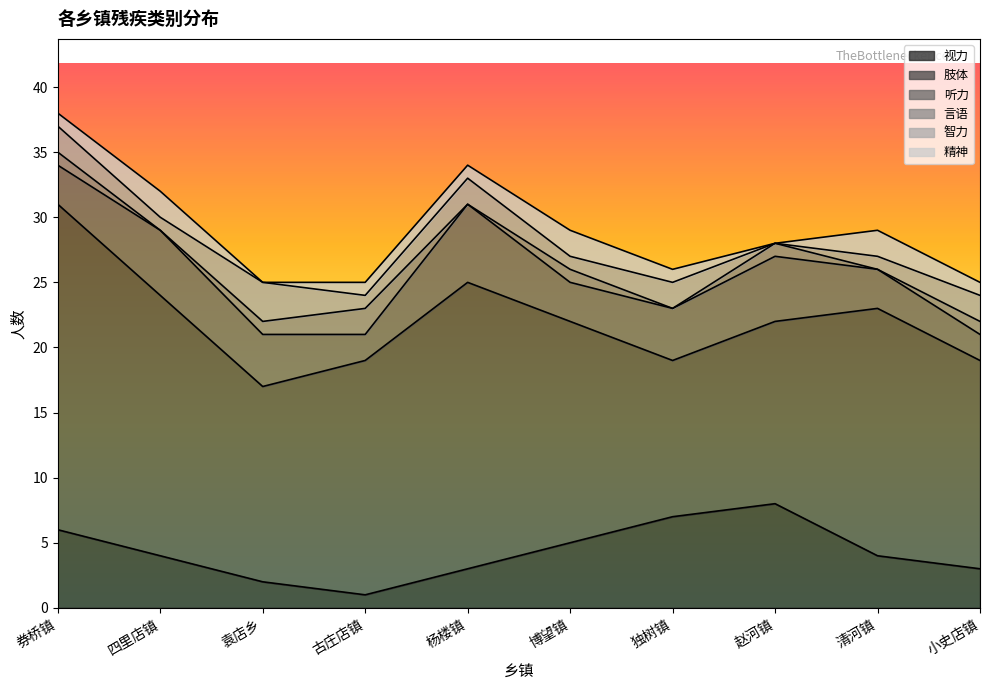

At which category does 听力 reach its first local valley?

古庄店镇